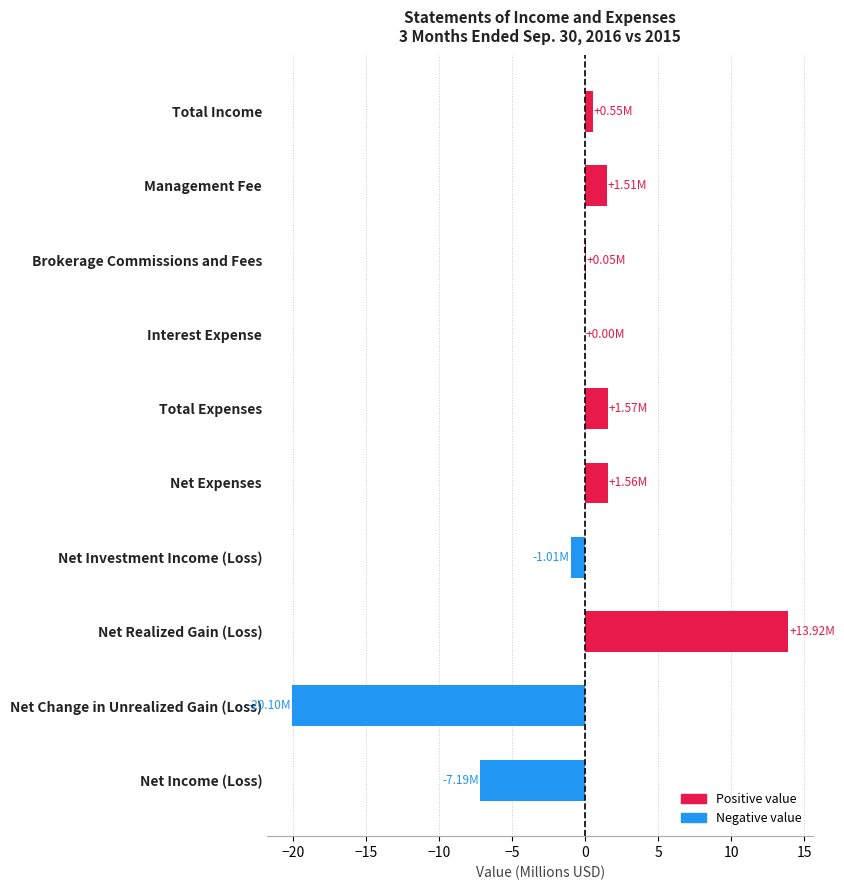

What is the sum of the values at Net Investment Income (Loss) and Net Income (Loss)?

-8.2